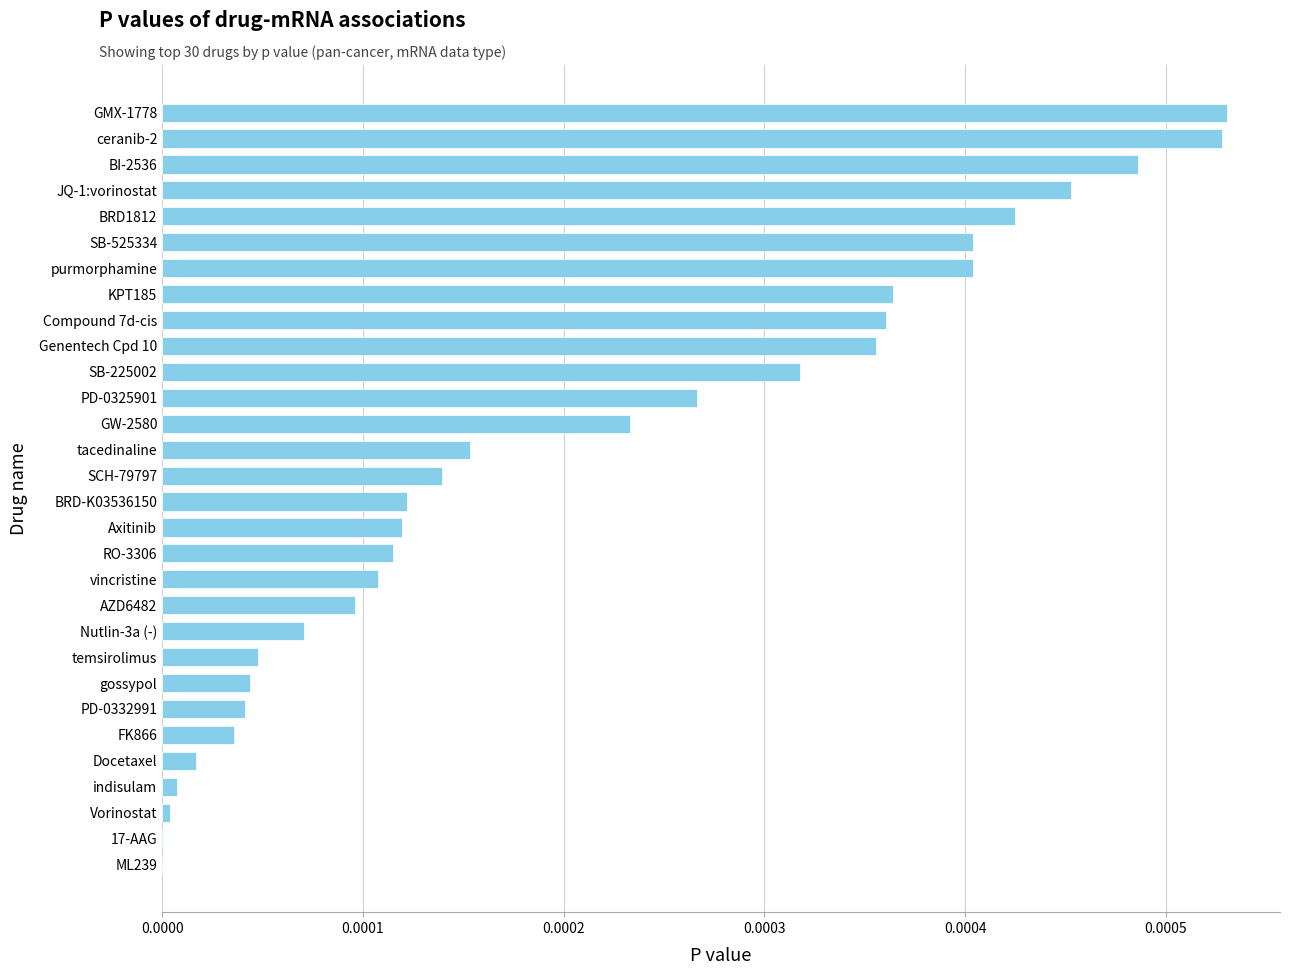

The chart shows a value of 0.0 at PD-0332991. True or false?

True